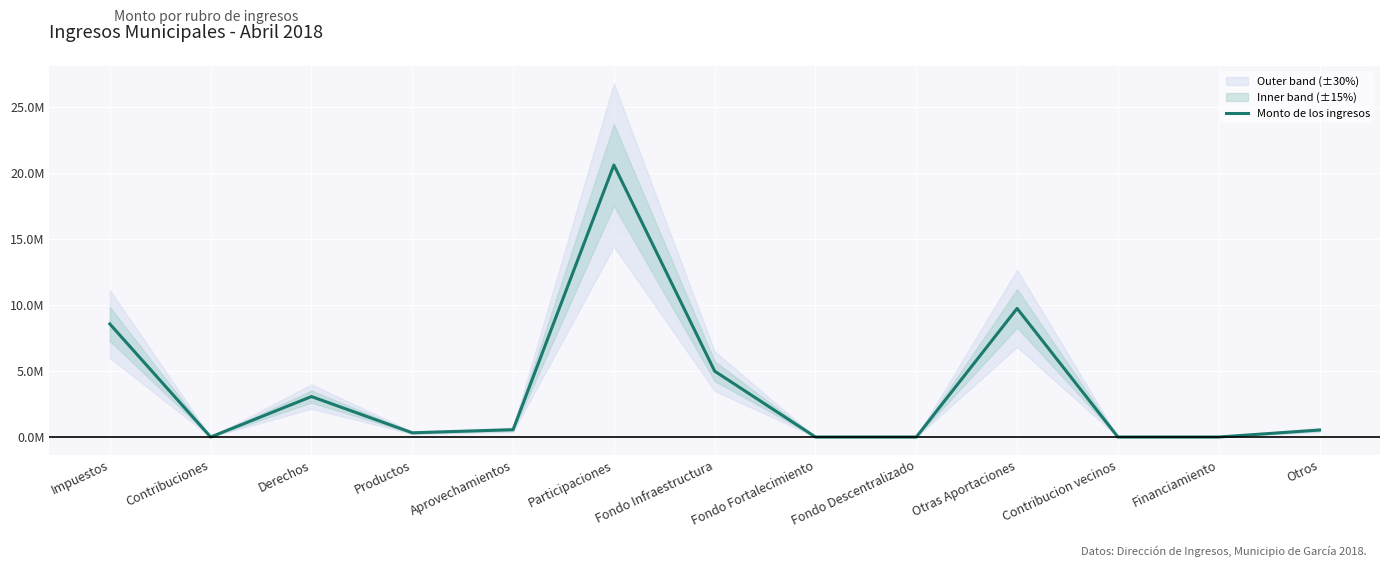

Rank the categories by value from highest to lowest.

Participaciones, Otras Aportaciones, Impuestos, Fondo Infraestructura, Derechos, Aprovechamientos, Otros, Productos, Contribuciones, Fondo Fortalecimiento, Fondo Descentralizado, Contribucion vecinos, Financiamiento